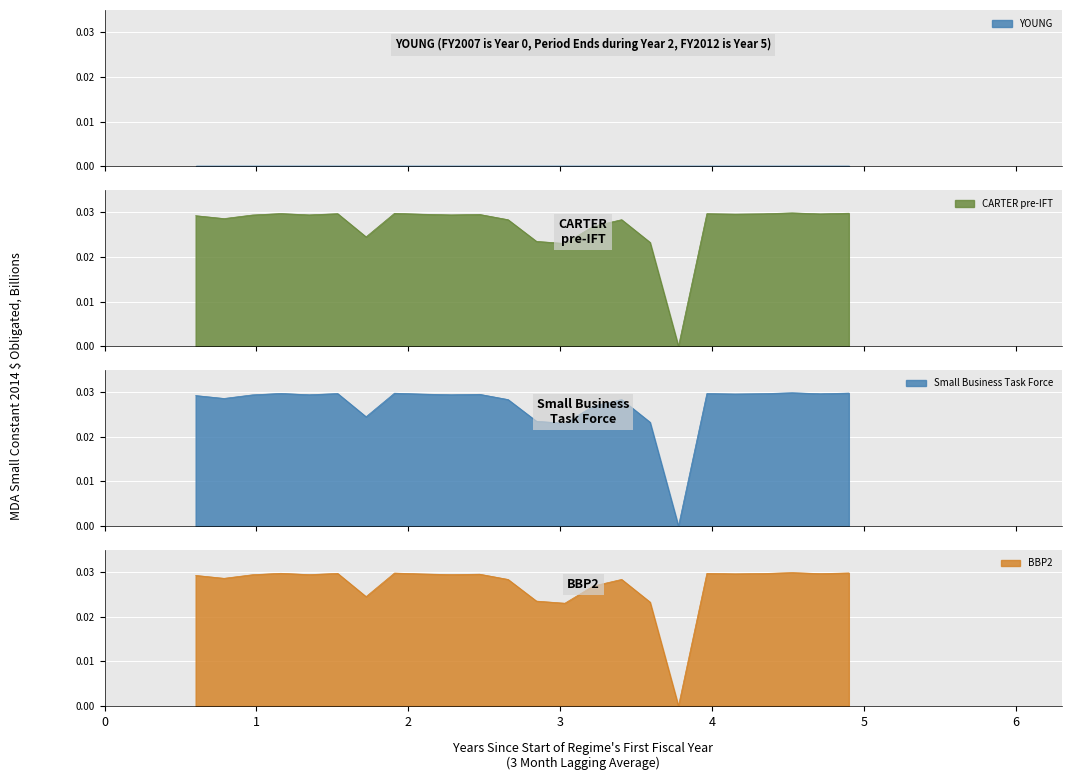

How many categories are shown in the chart?

24